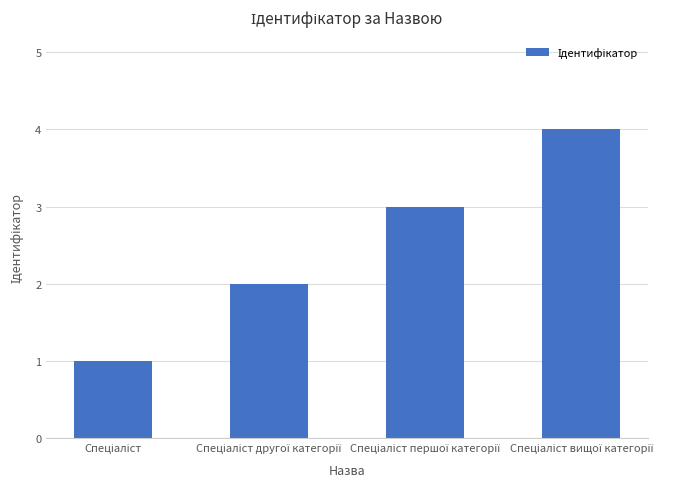

What is the difference between the maximum and minimum values?

3